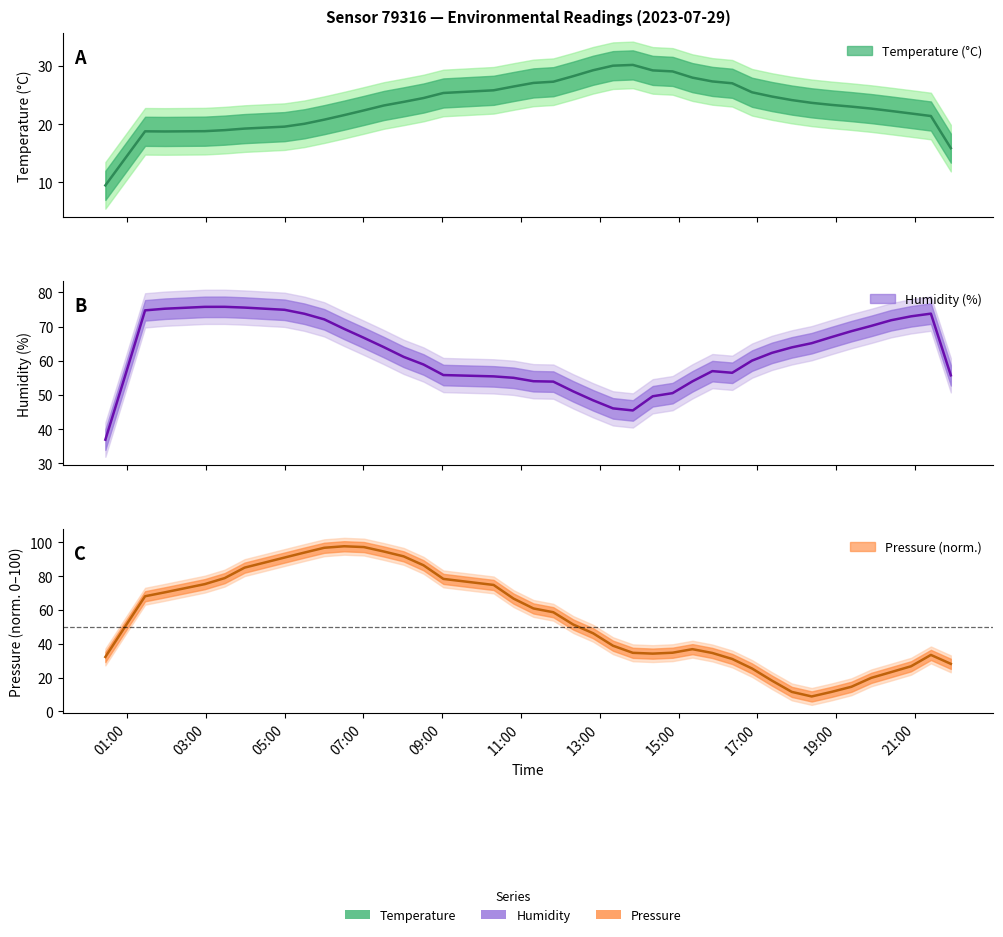

True or false: humidity and temperature intersect in this chart.

False